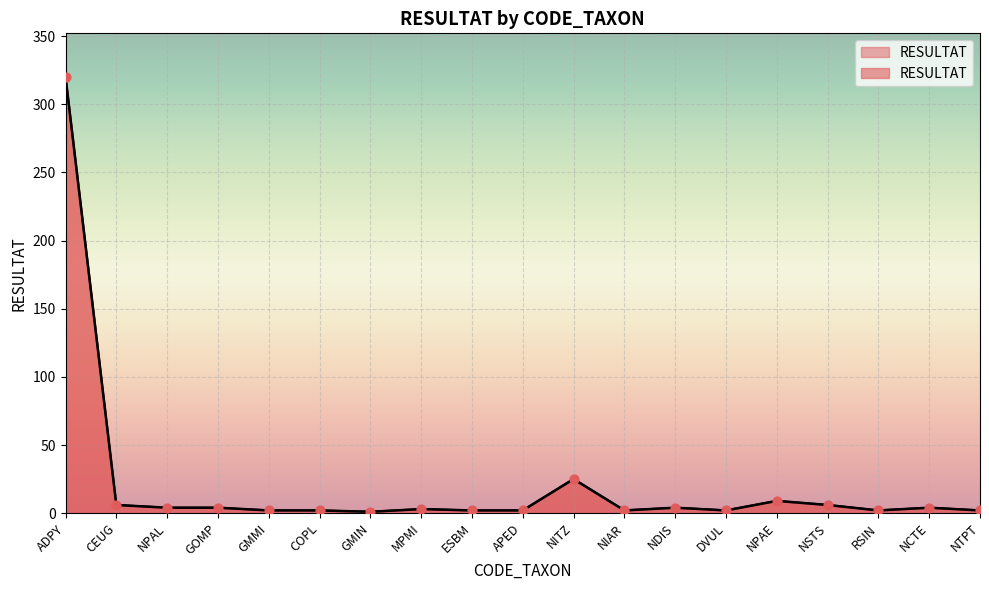

What is the ratio of the value at NPAL to the value at GOMP?

1.0